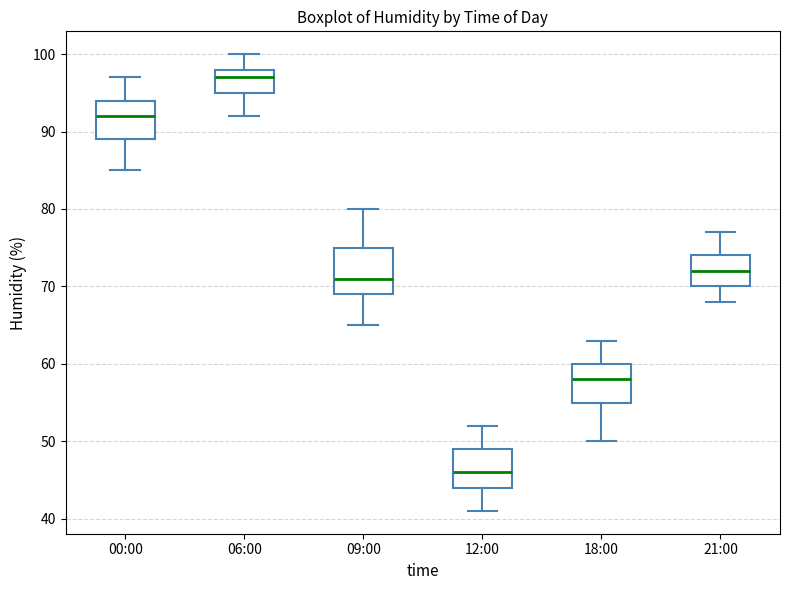

Which box is the tallest, from its lower edge to its upper edge?

09:00